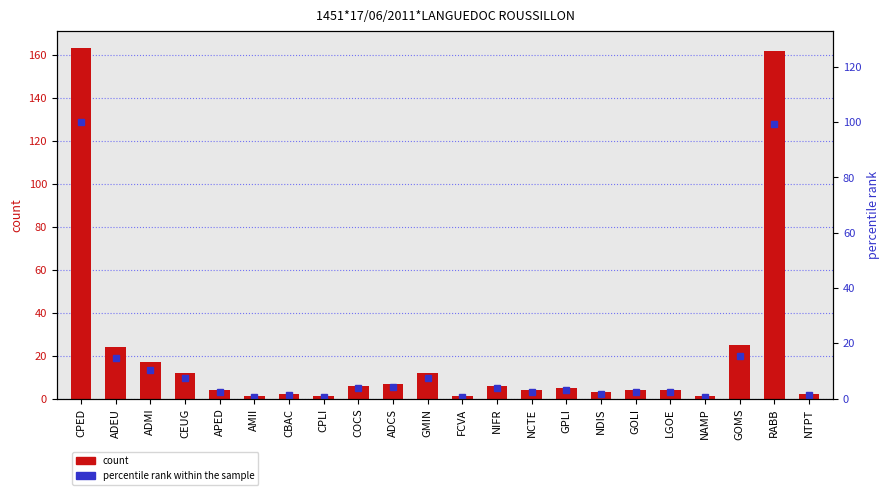

Is the value of percentile rank within the sample at FCVA greater than the value of col_2 at RABB?

No